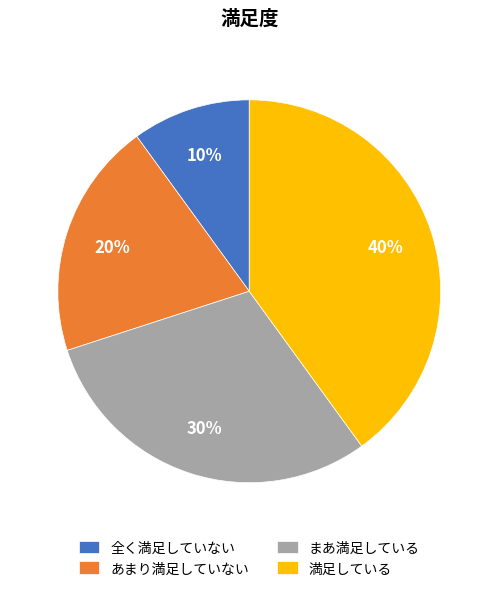

Combined, do あまり満足していない and 満足している account for over 50%?

Yes